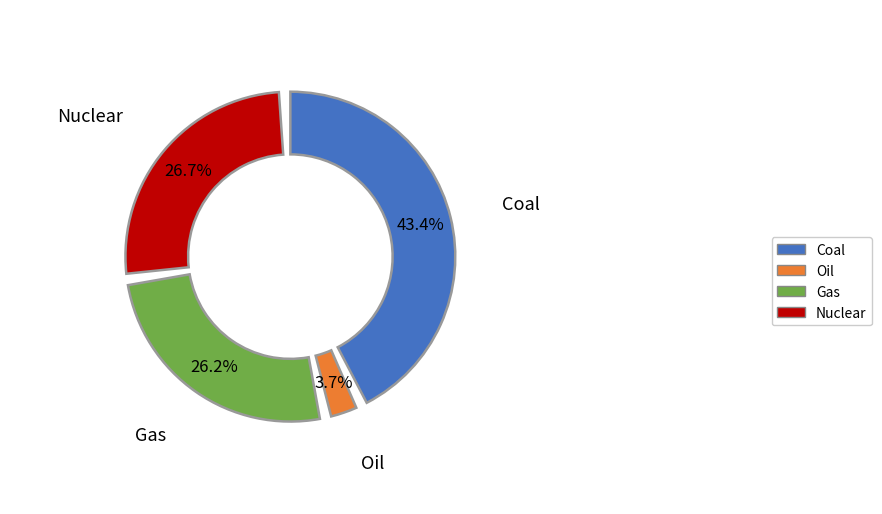

Which category has the smallest portion of the pie?

Oil